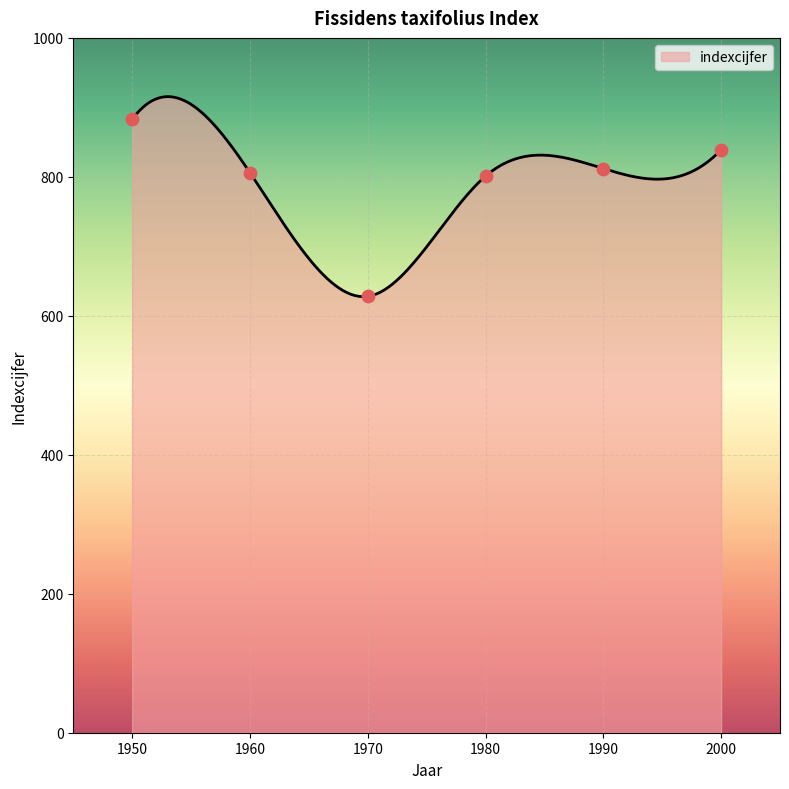

Approximately how many times larger is the value at 1990 compared to 1970?

1.3